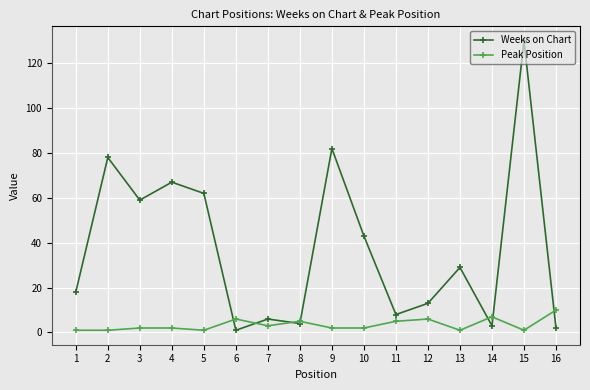

How many data points does each series have?

16